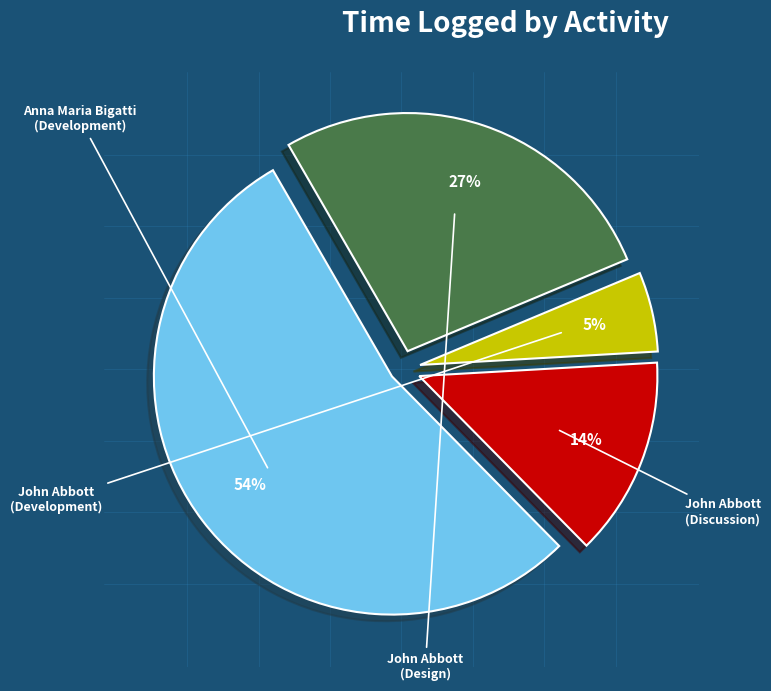

Rank the categories by value from highest to lowest.

Anna Maria Bigatti
(Development), John Abbott
(Design), John Abbott
(Discussion), John Abbott
(Development)